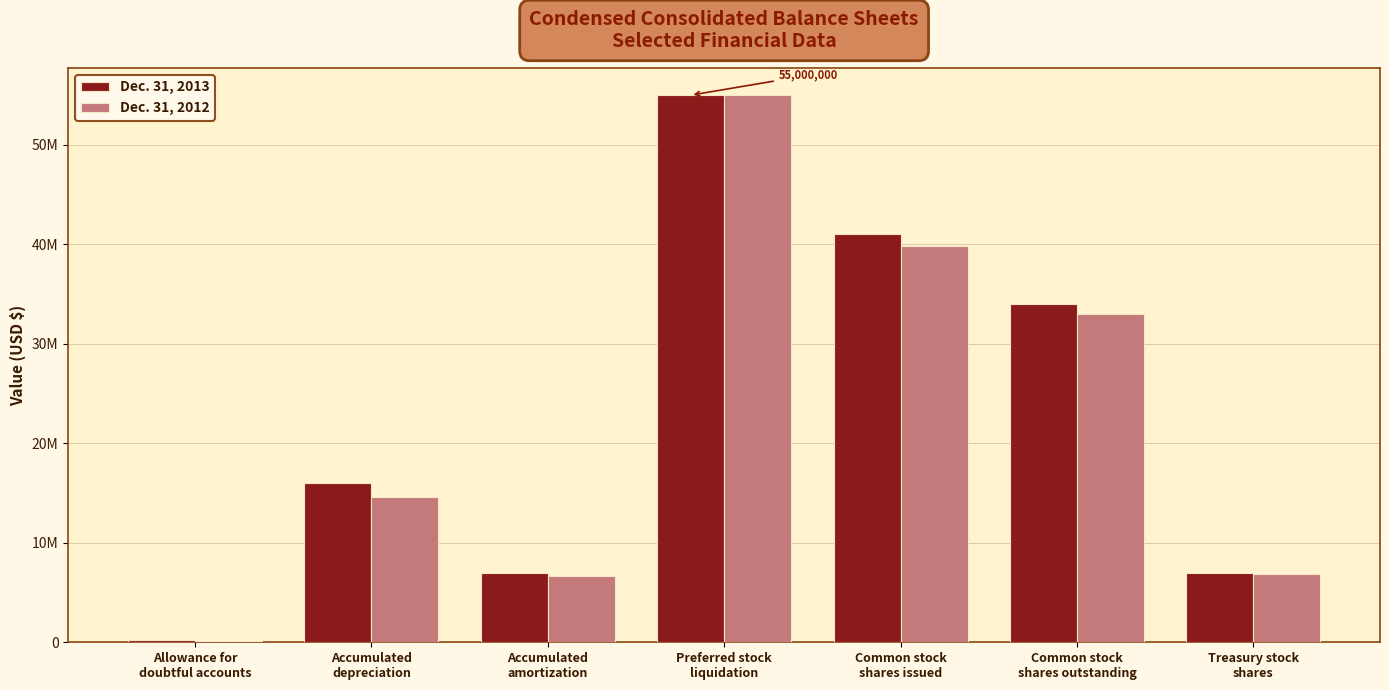

Does the chart contain stacked bars?

No